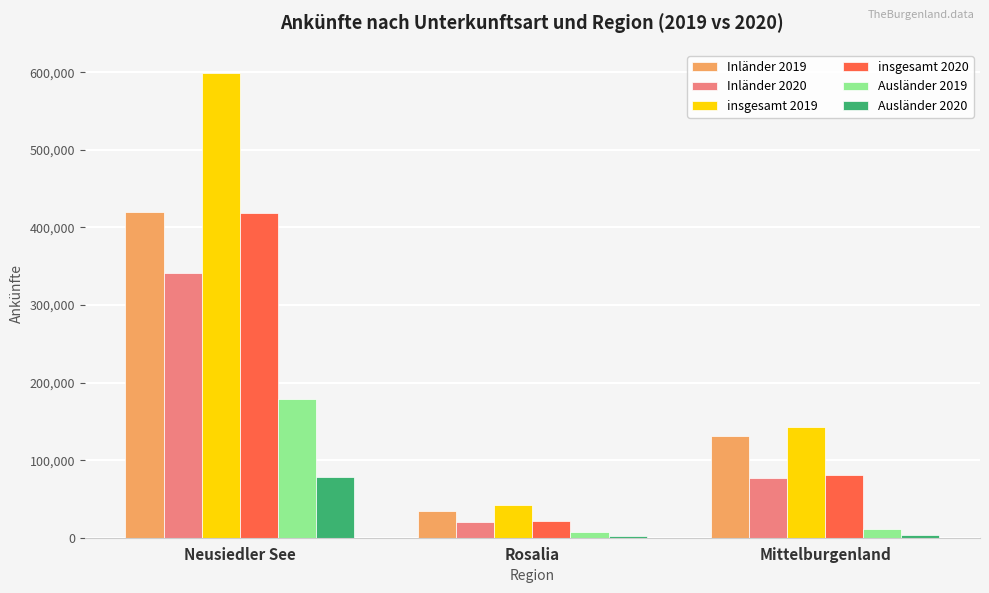

What is the maximum value shown in the chart?

599012